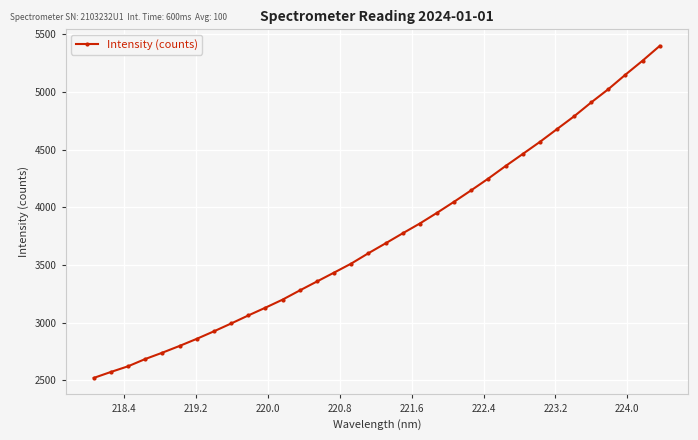

How many lines are shown in the chart?

1